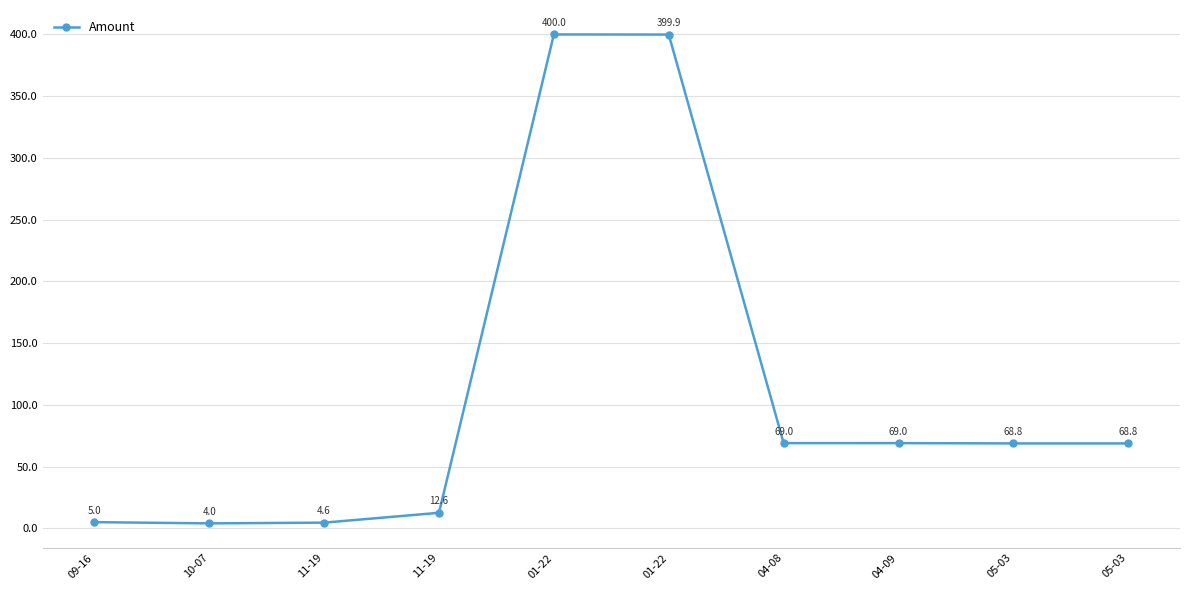

Is it true that the value at 05-03 is 68.8?

True